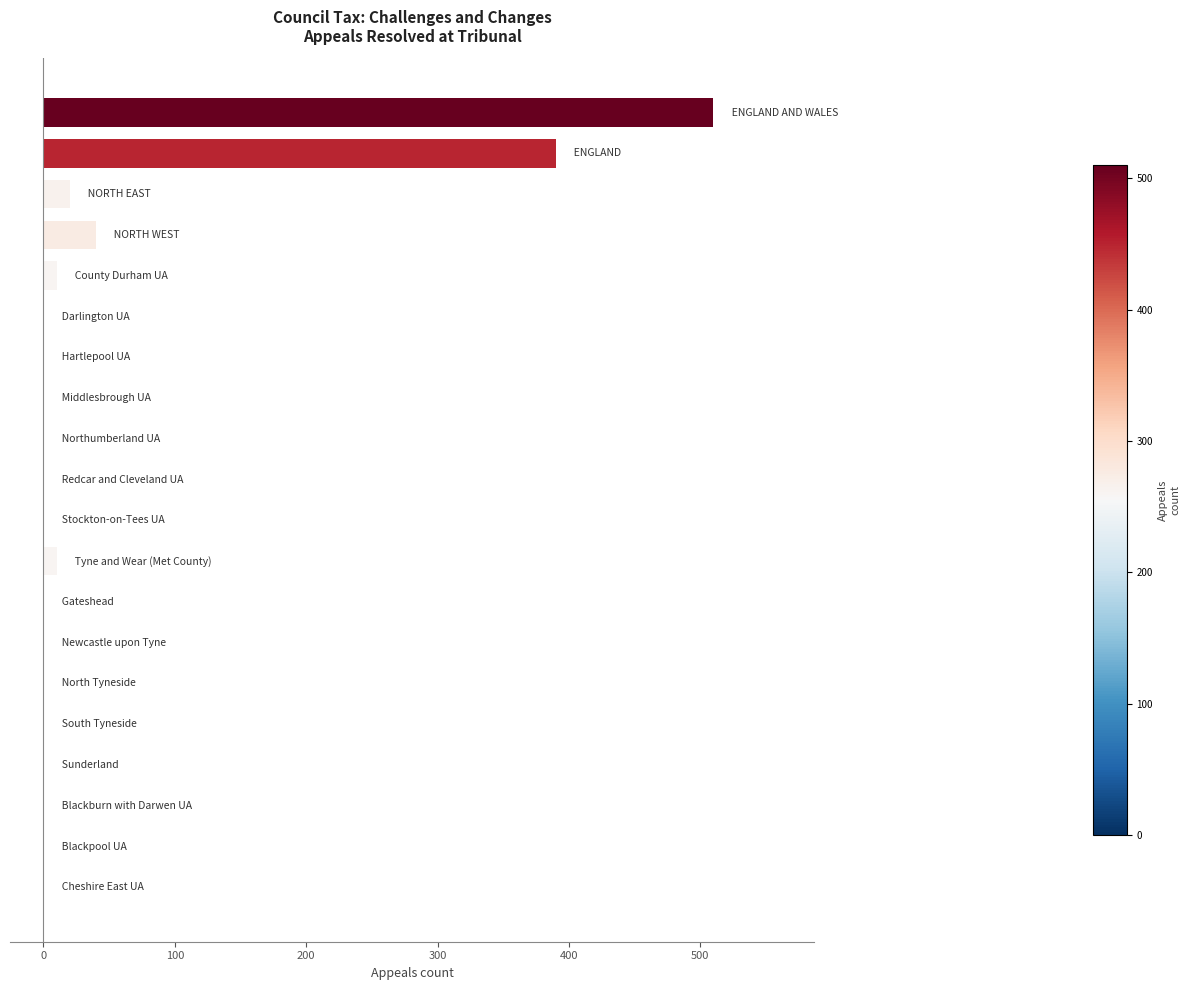

What is the sum of all values?

980